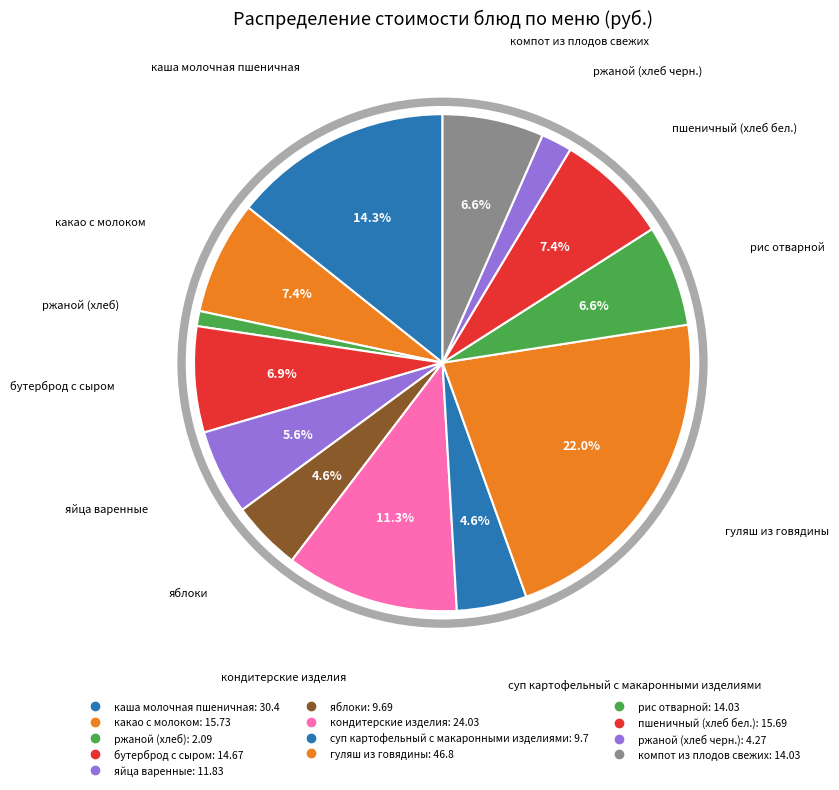

Rank the categories by value from lowest to highest.

ржаной (хлеб), ржаной (хлеб черн.), яблоки, суп картофельный с макаронными изделиями, яйца варенные, рис отварной, компот из плодов свежих, бутерброд с сыром, пшеничный (хлеб бел.), какао с молоком, кондитерские изделия, каша молочная пшеничная, гуляш из говядины